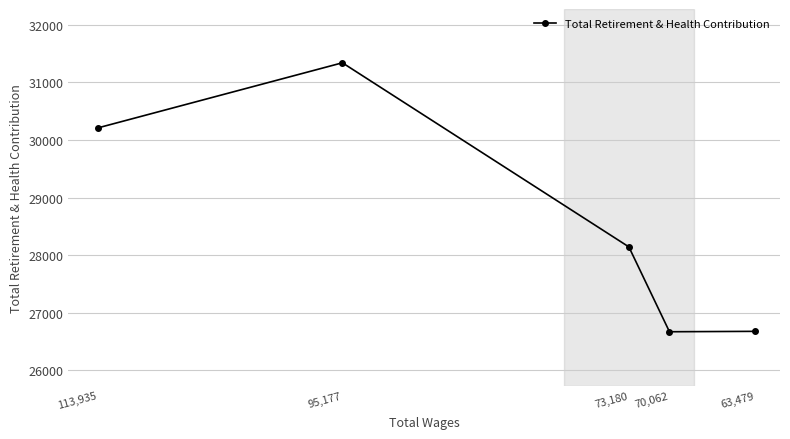

What is the average value?

28607